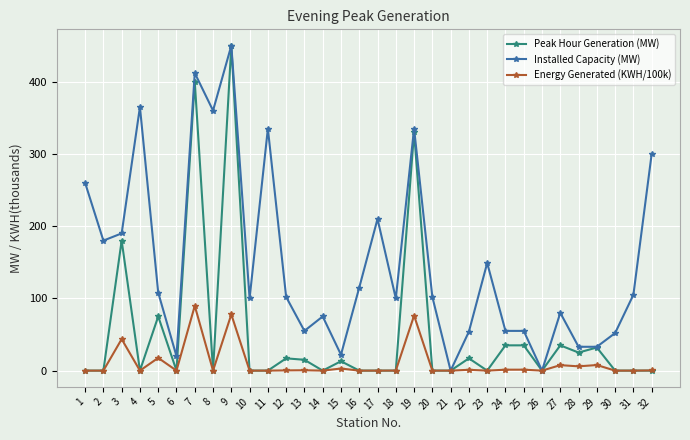

The value of Installed Capacity (MW) at 14 is 75.0. True or false?

True